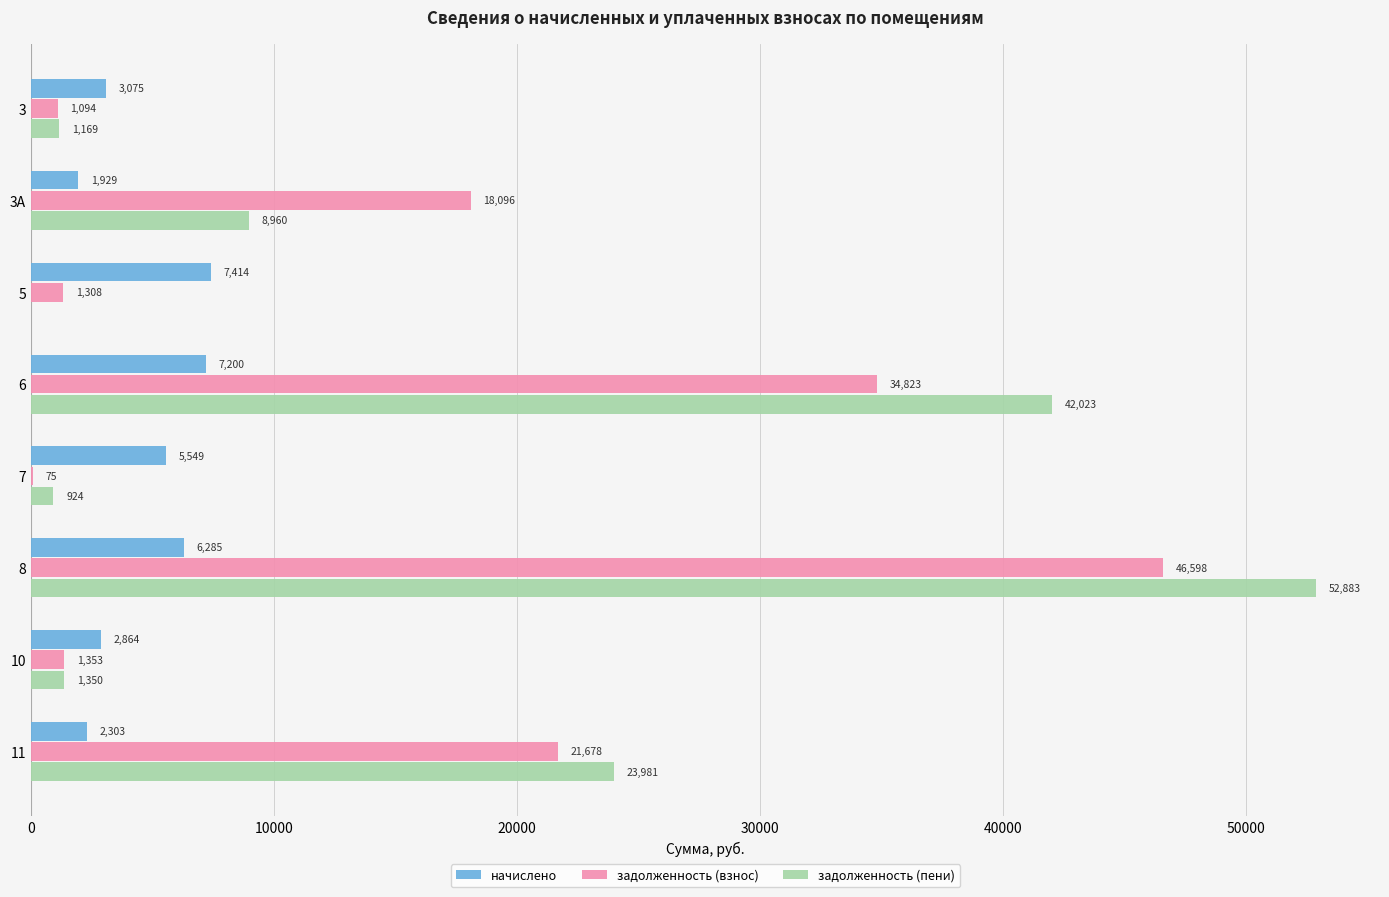

The задолженность (пени) series shows 3983.5 at 3А. True or false?

False